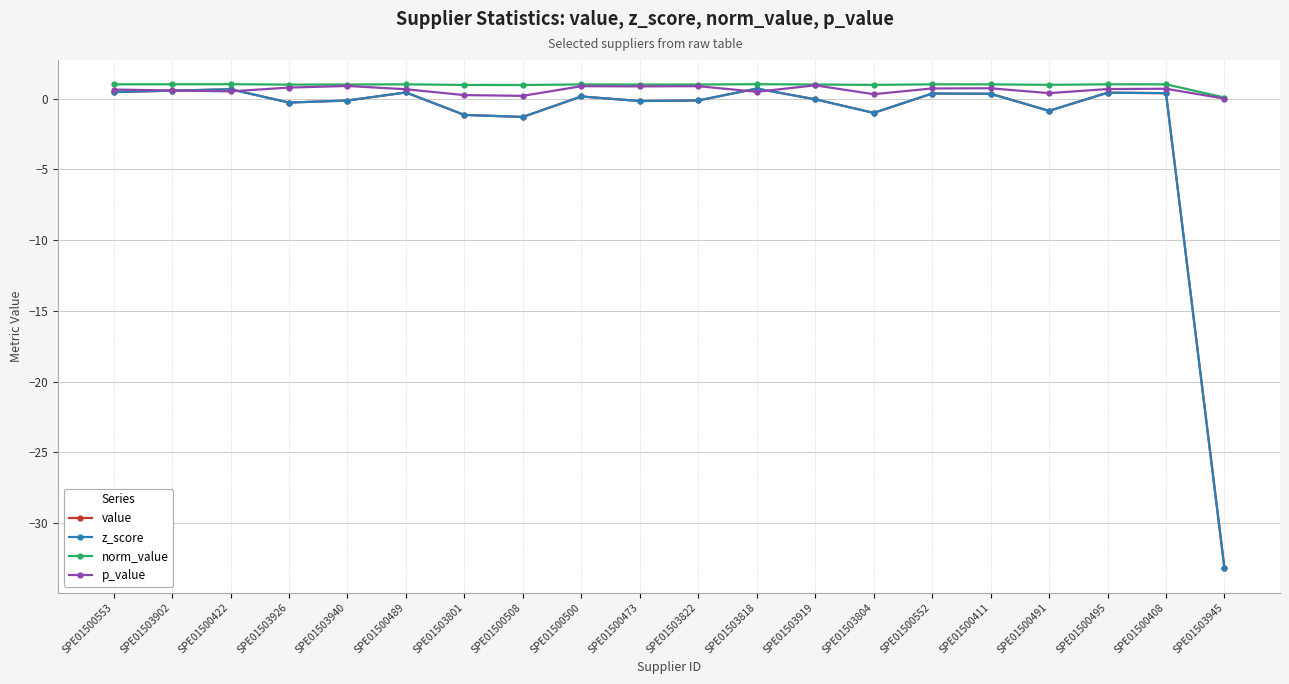

What is the value of the p_value point at the 9th from the left?

0.9